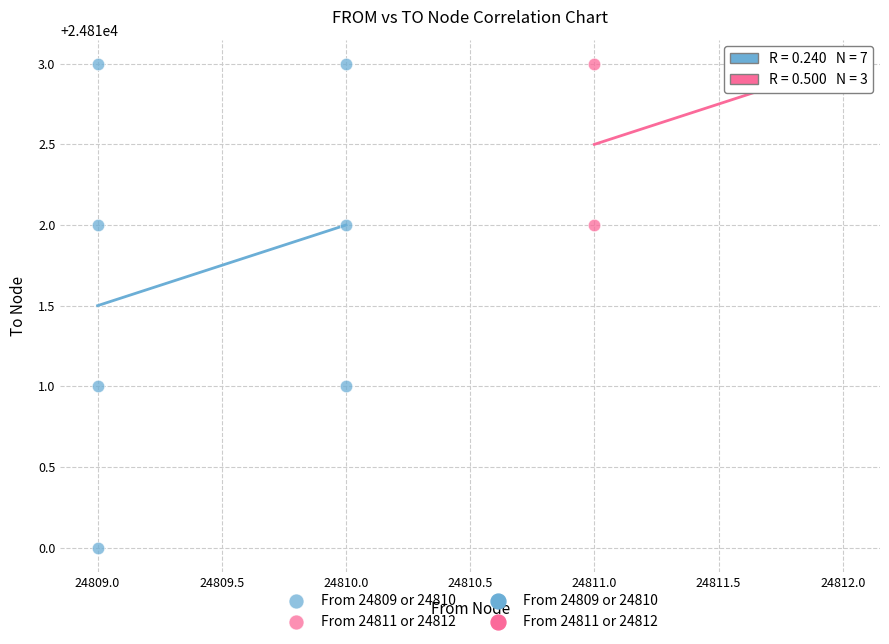

Which series contains the lowest Y value?

From 24809 or 24810